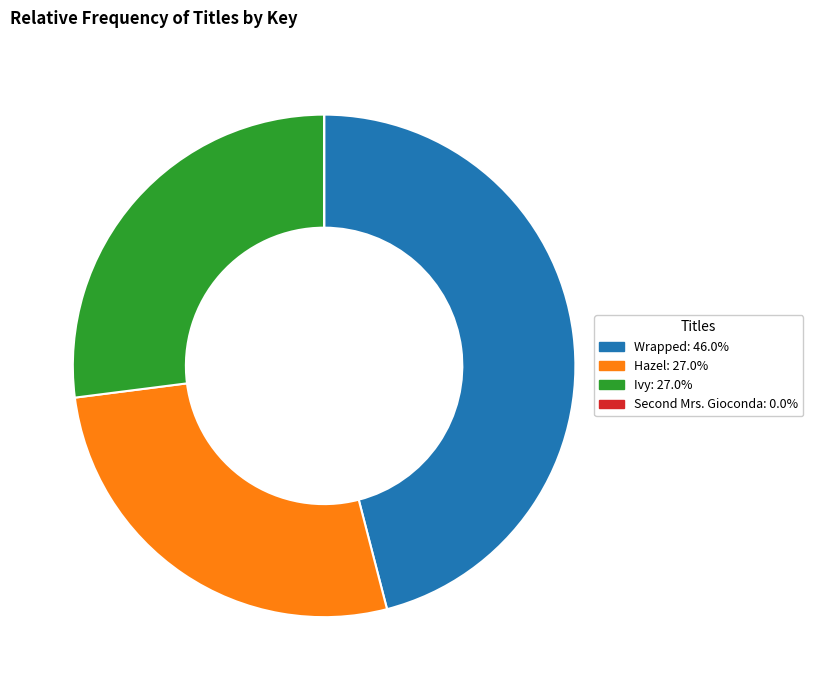

The Hazel slice represents 37% of the pie. True or false?

False